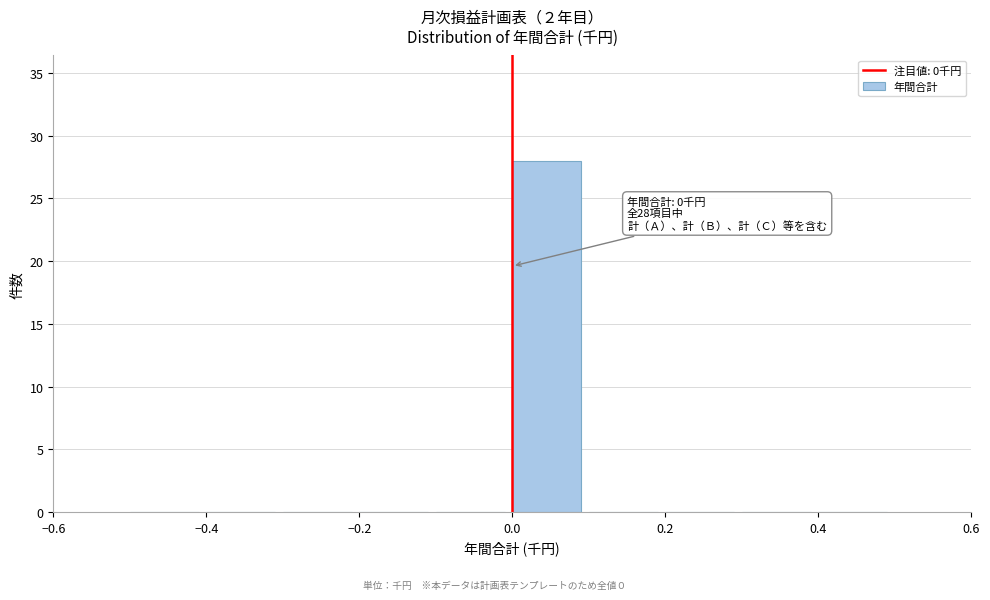

Over which range of the x-axis is the bar tallest?

0.0 to 0.1